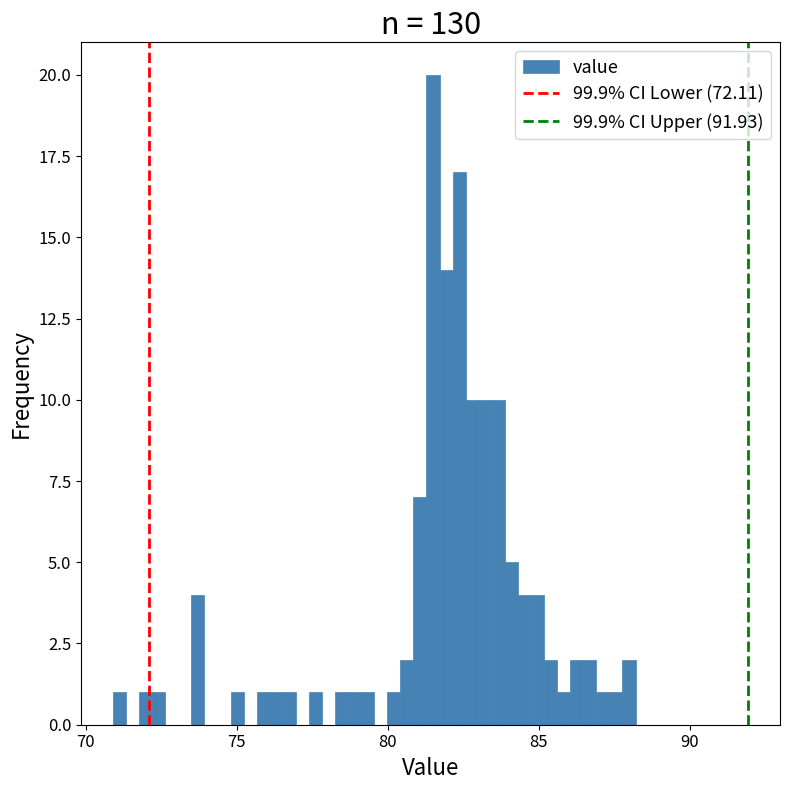

Read against the x-axis, roughly where is the centre of the tallest bar?

81.5